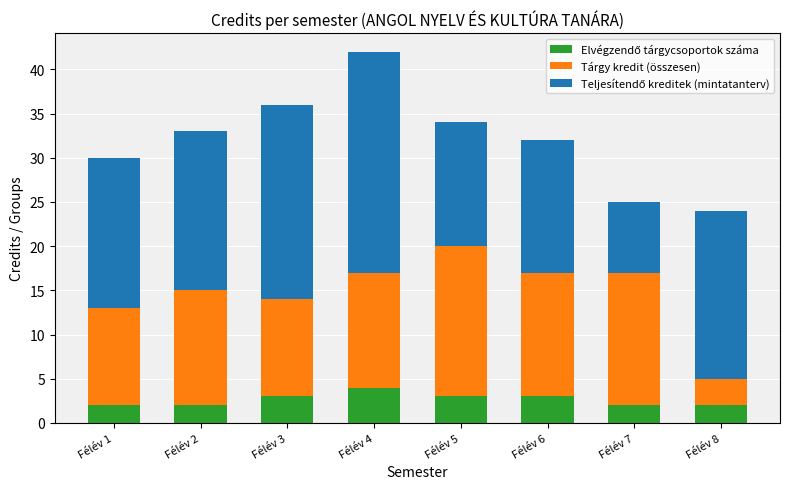

What is the total value across all series at Félév 1?

30